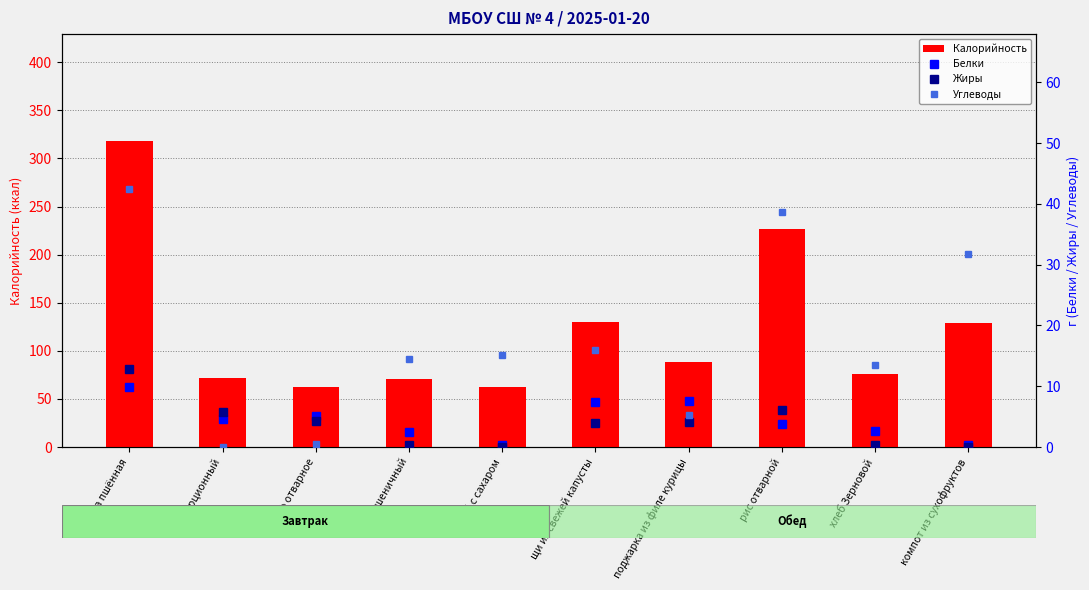

How many groups of bars are there?

10